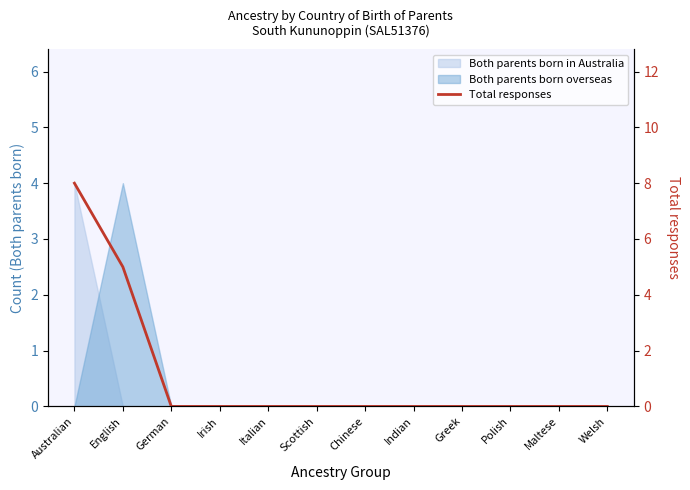

Rank the categories by value from lowest to highest.

German, Irish, Italian, Scottish, Chinese, Indian, Greek, Polish, Maltese, Welsh, English, Australian